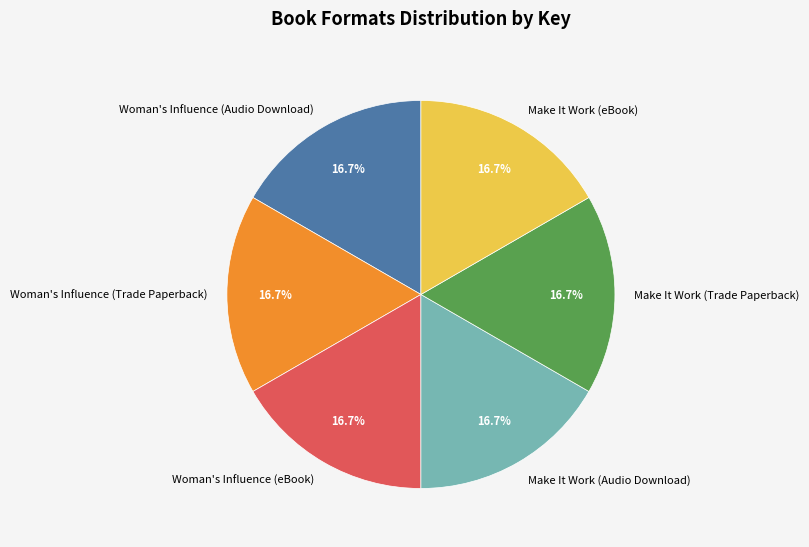

Approximately how many times larger is the value at Woman's Influence (Audio Download) compared to Make It Work (Audio Download)?

1.0